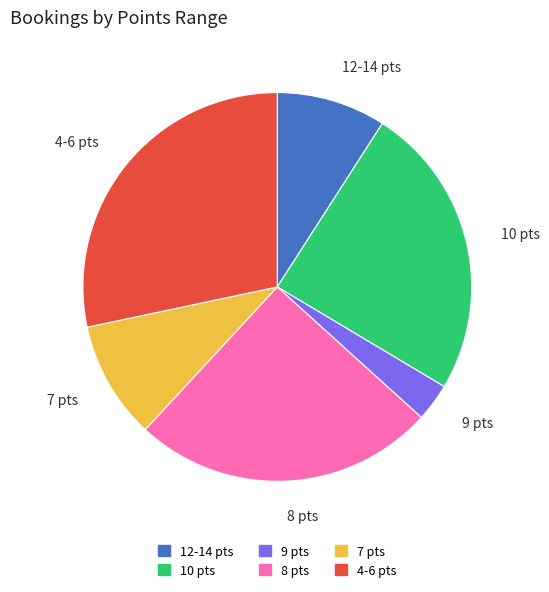

How many segments does this pie chart have?

6